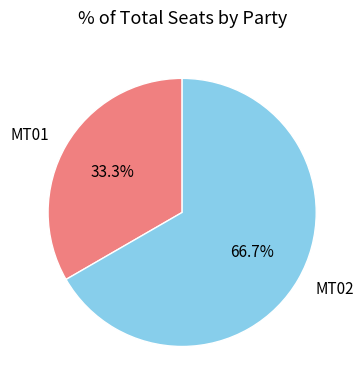

Is the sum of MT02 and MT01 greater than half?

Yes